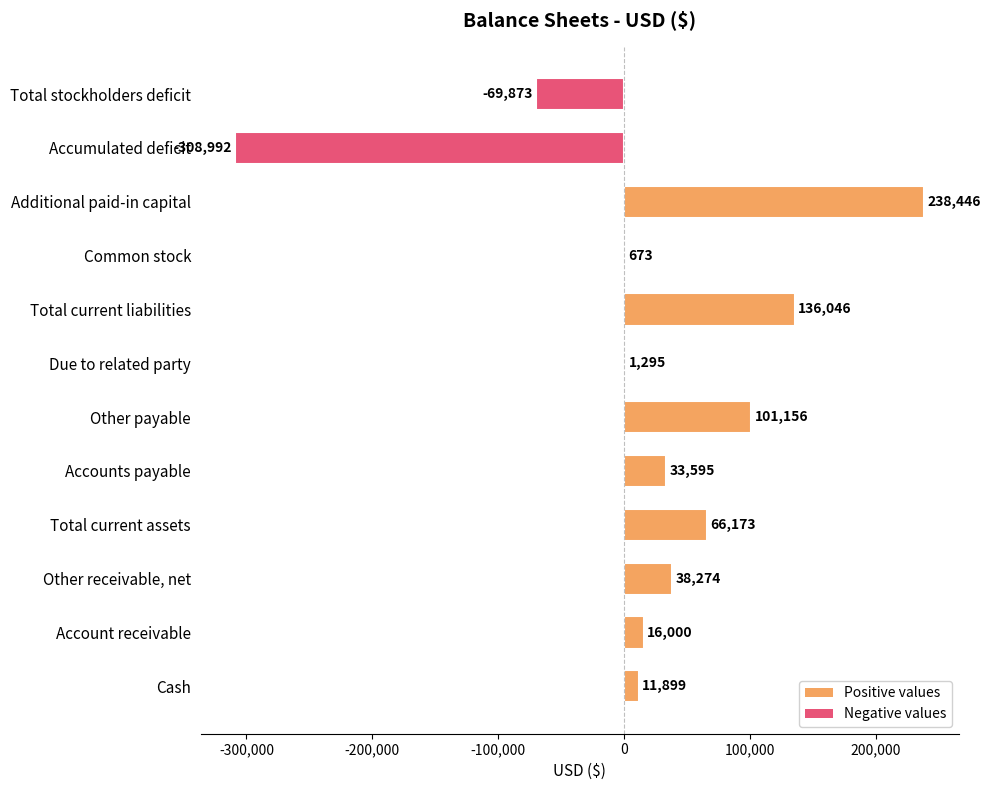

Which has a higher value, Total current assets or Total current liabilities?

Total current liabilities